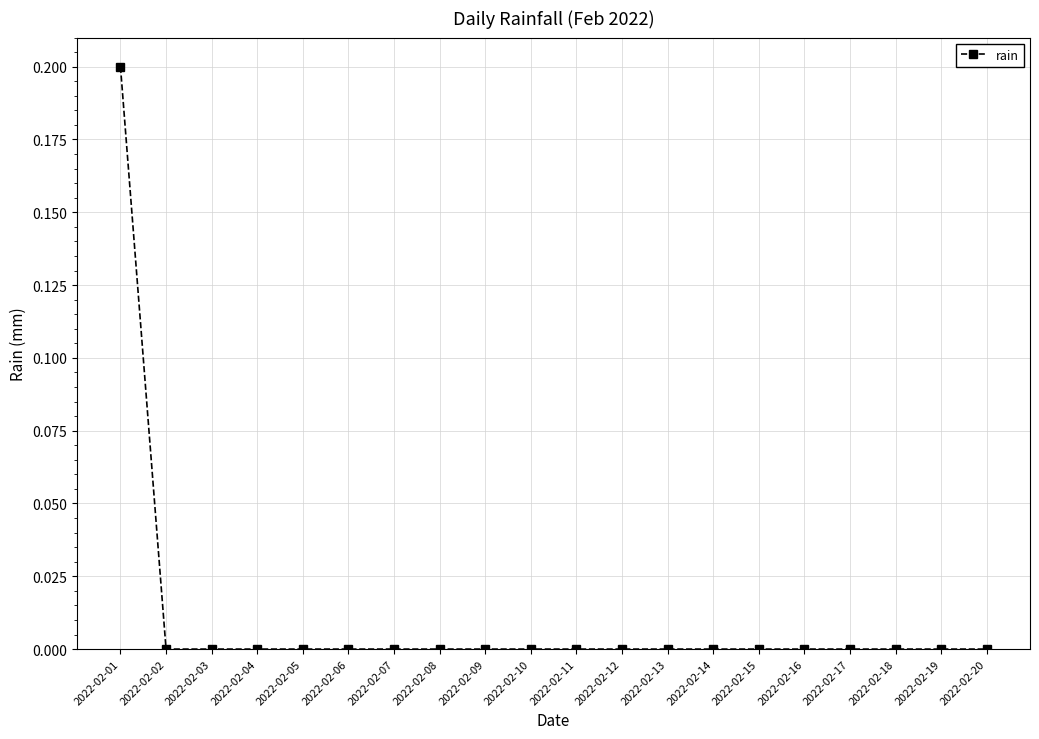

Which category has the highest value across all series?

2022-02-01